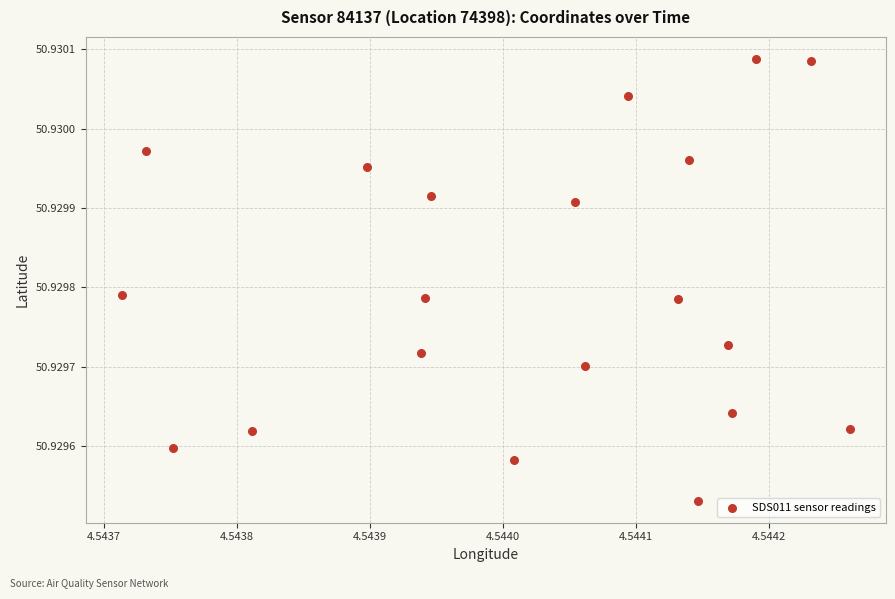

Count the number of points in this scatter plot.

20